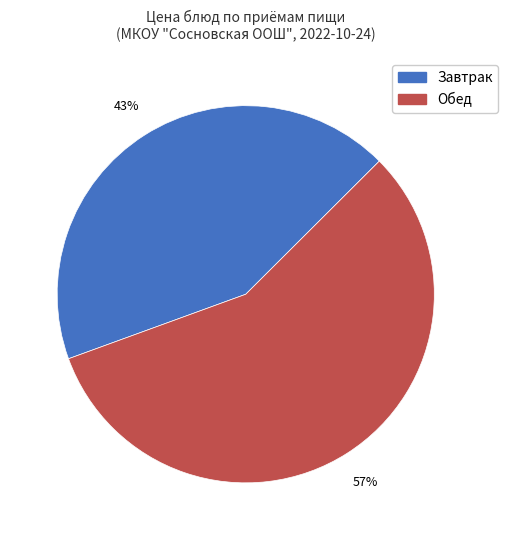

Does any single category account for the majority?

Yes